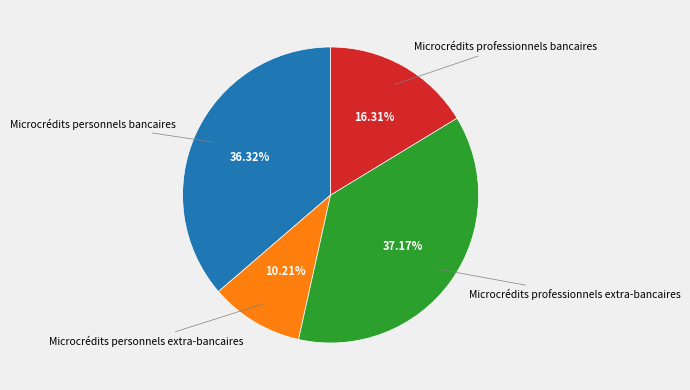

Is there any slice that represents more than half of the pie?

No